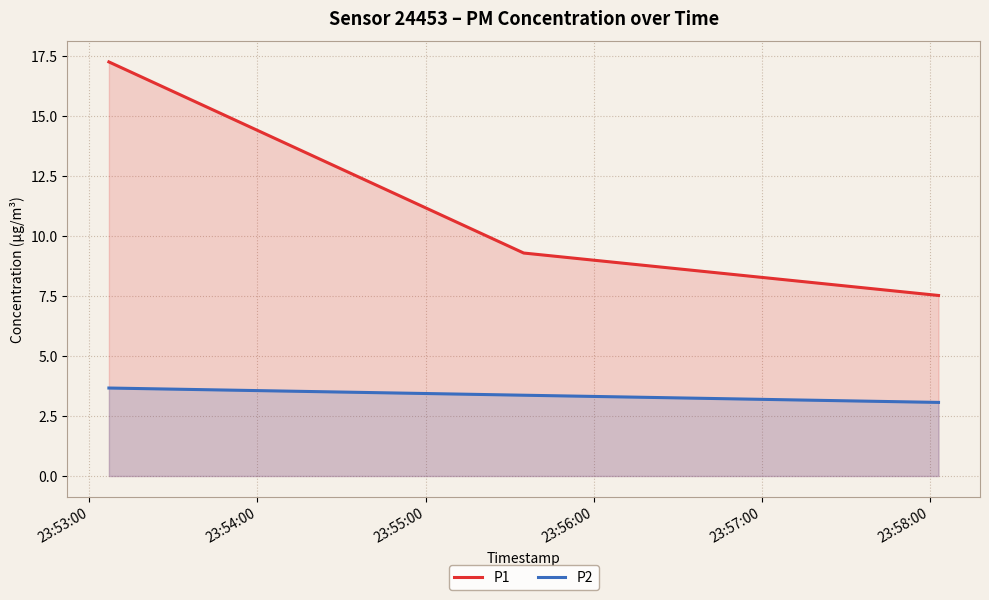

Which series has the largest range (max minus min)?

P1